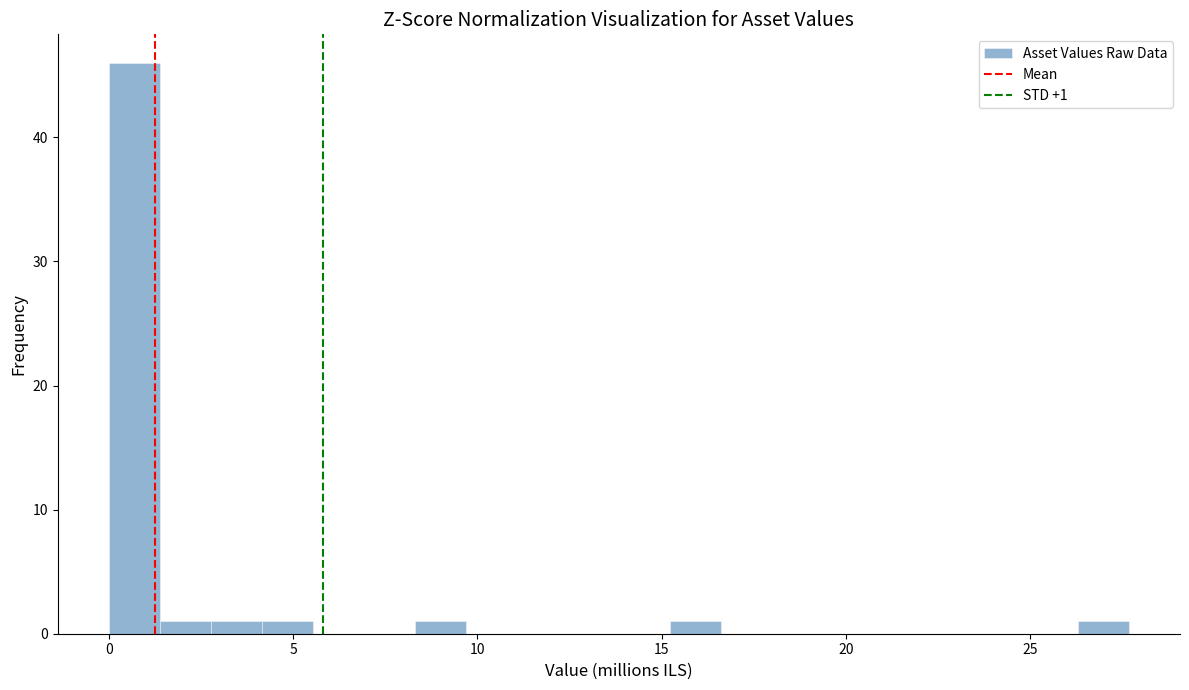

Around what value on the x-axis is the tallest bar? Give the approximate position of its centre, as read against the axis.

0.5